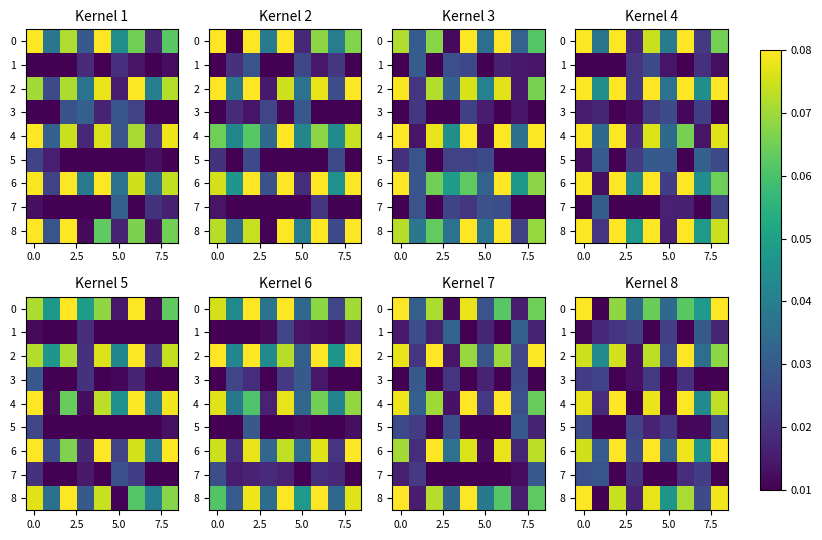

What is the greatest value displayed?

0.1